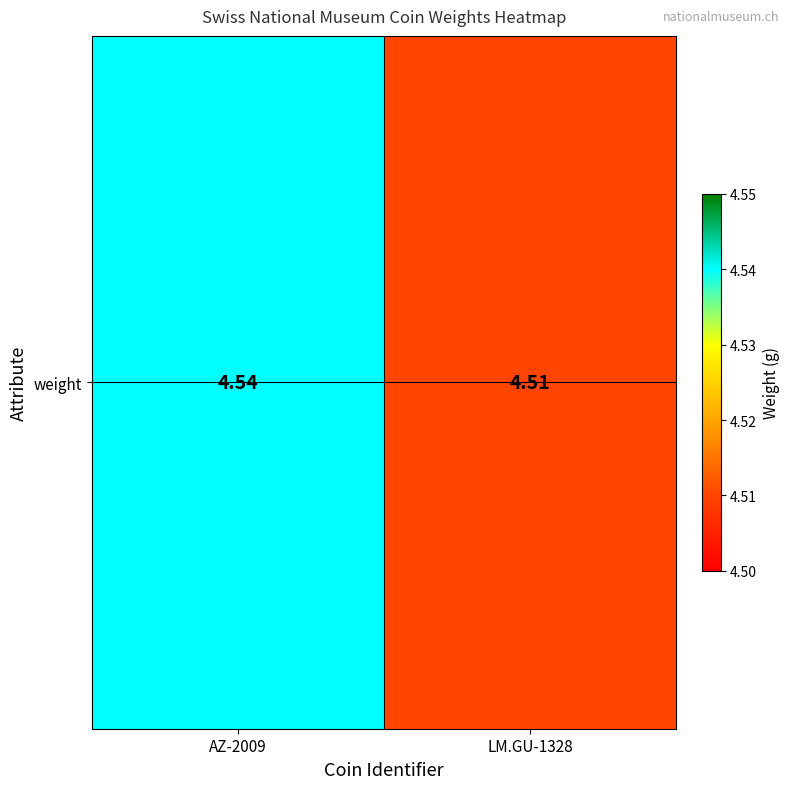

List the labels in order of value, smallest first.

LM.GU-1328, AZ-2009